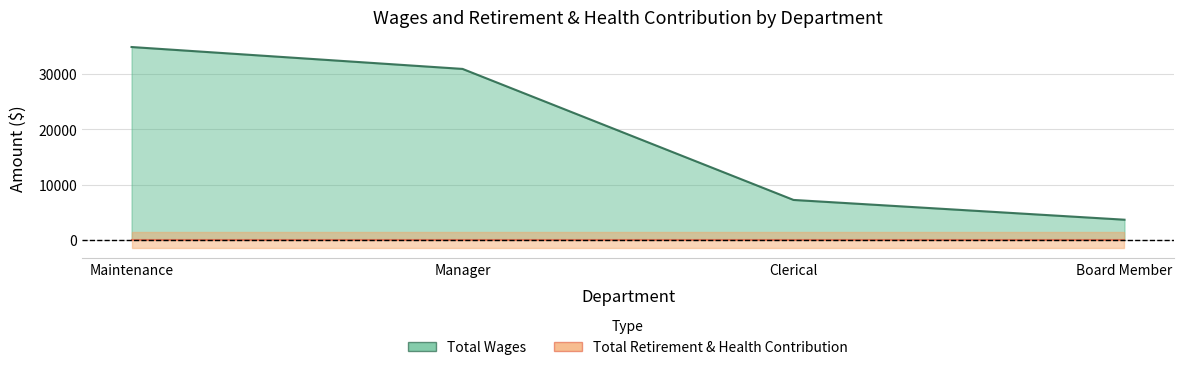

What is the sum of the values at Maintenance and Board Member?

38467